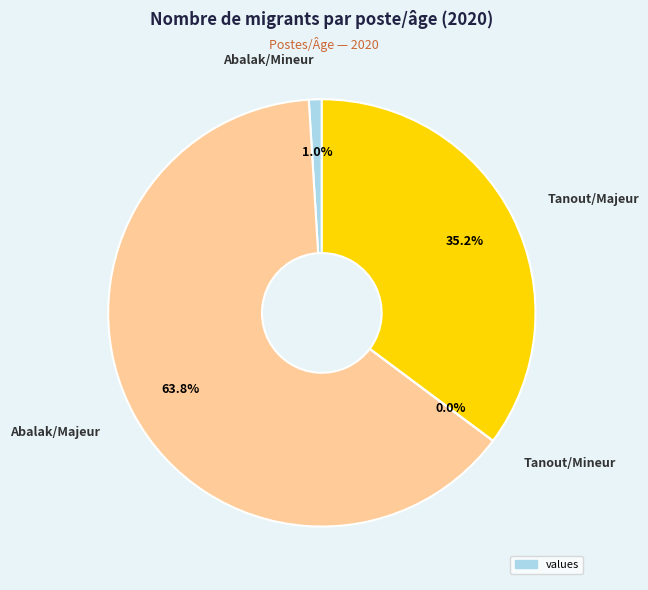

Does any single category account for the majority?

Yes